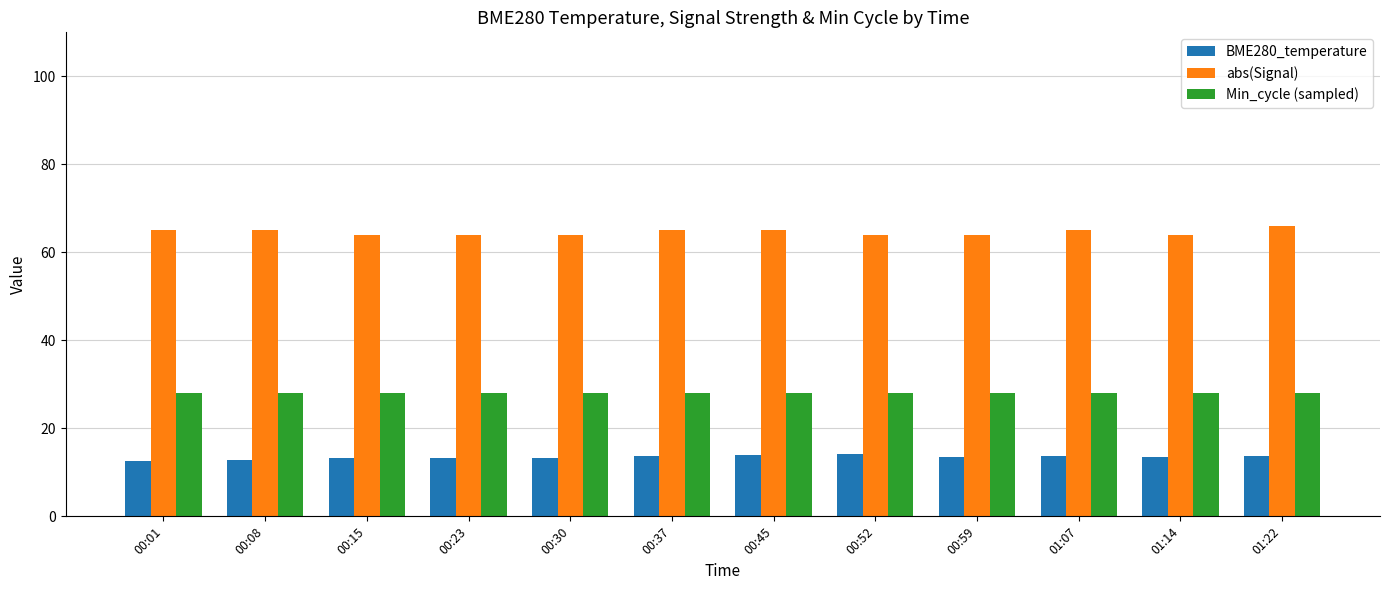

Rank the series by their average value, from highest to lowest.

abs(Signal), Min_cycle (sampled), BME280_temperature